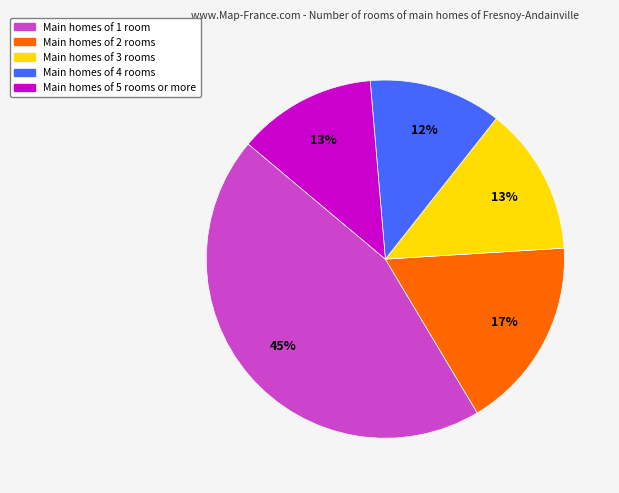

To the nearest percent, what is the difference between the largest and smallest slice percentages?

33%